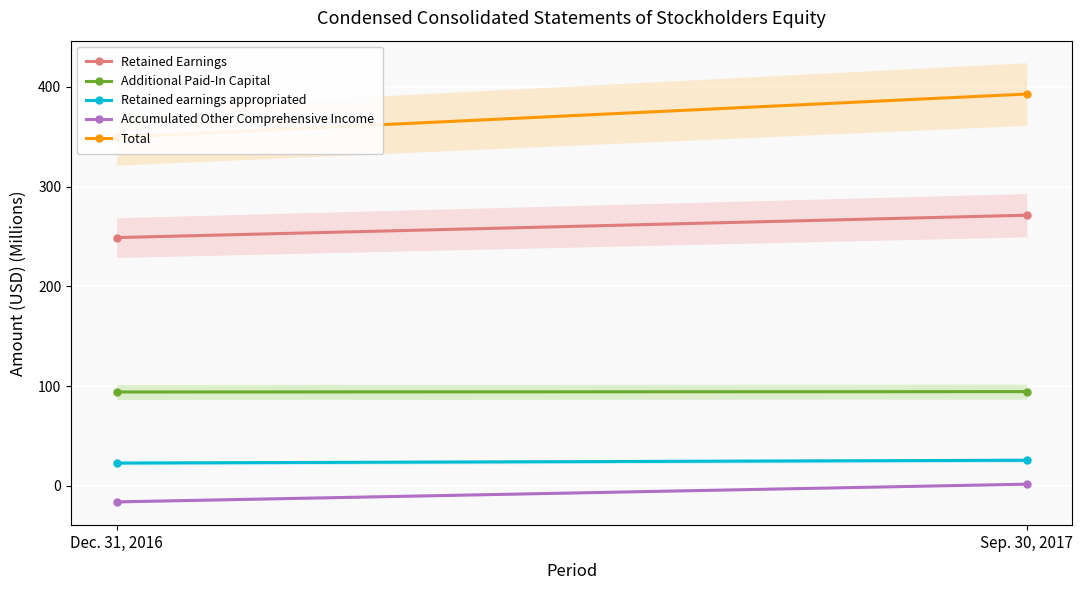

What are all the series names shown in the legend?

Retained Earnings, Additional Paid-In Capital, Retained earnings appropriated, Accumulated Other Comprehensive Income, Total